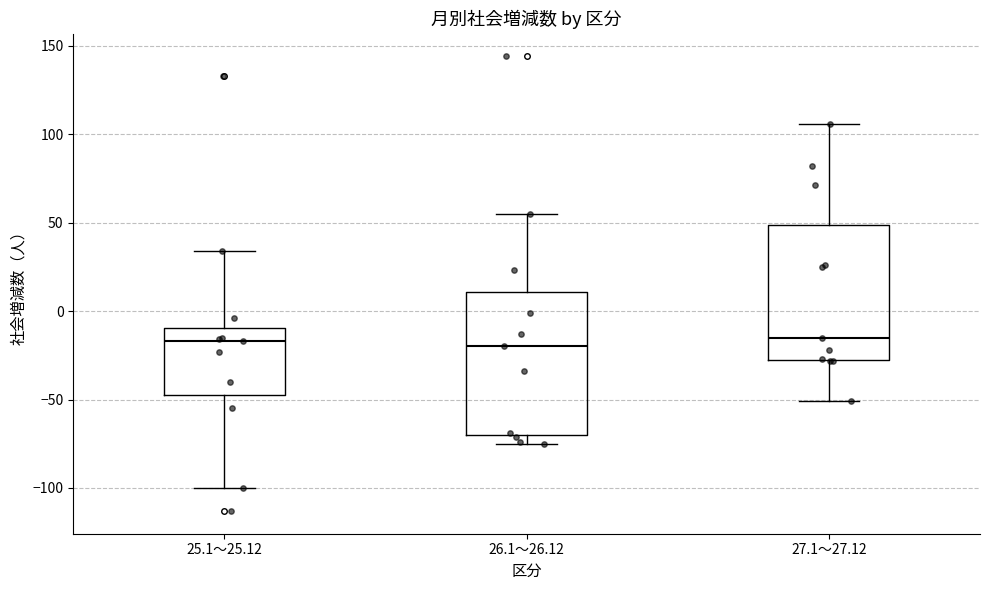

Comparing the boxes themselves (not the whiskers), which one is the tallest?

26.1～26.12